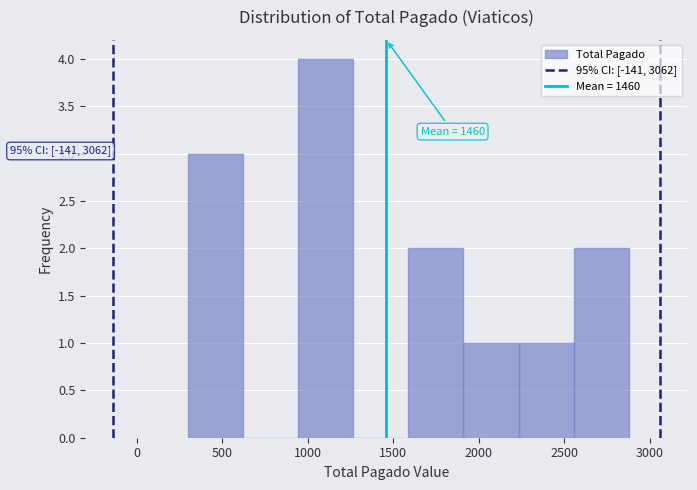

Which range on the x-axis has the tallest bar?

950 to 1250